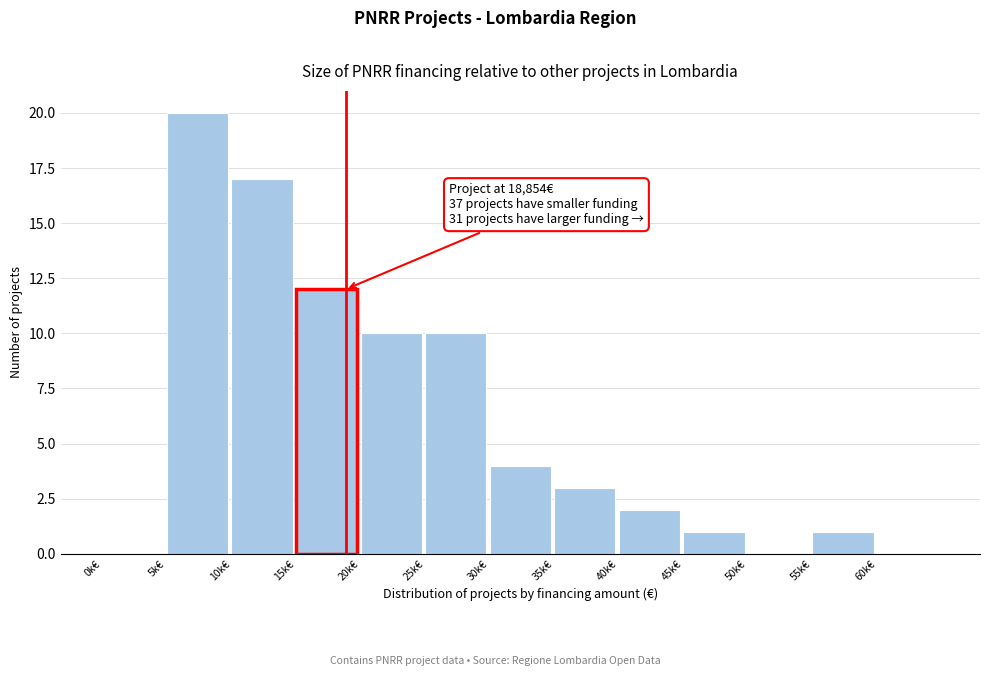

Reading left to right, transcribe all the data shown in this chart.

0k€=0	5k€=20	10k€=17	15k€=12	20k€=10	25k€=10	30k€=4	35k€=3	40k€=2	45k€=1	50k€=0	55k€=1	60k€=0